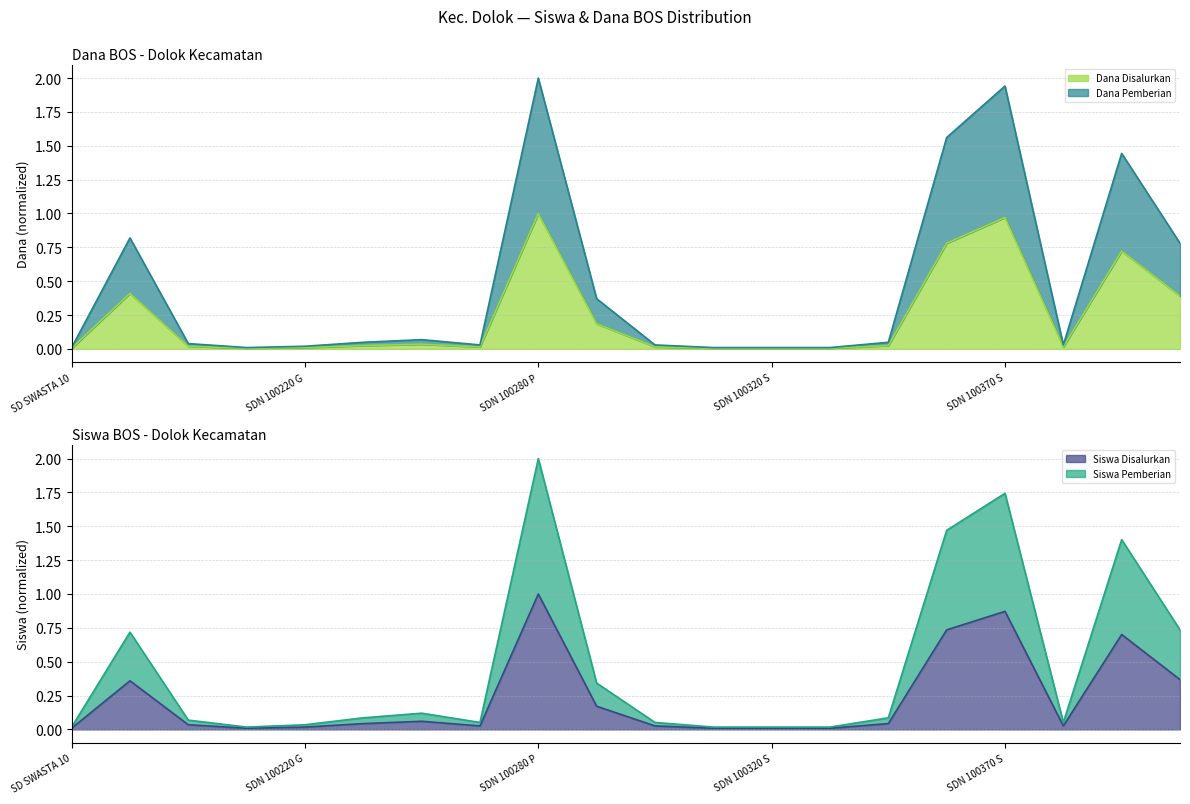

How many interior local valleys does the Siswa Pemberian series have?

3